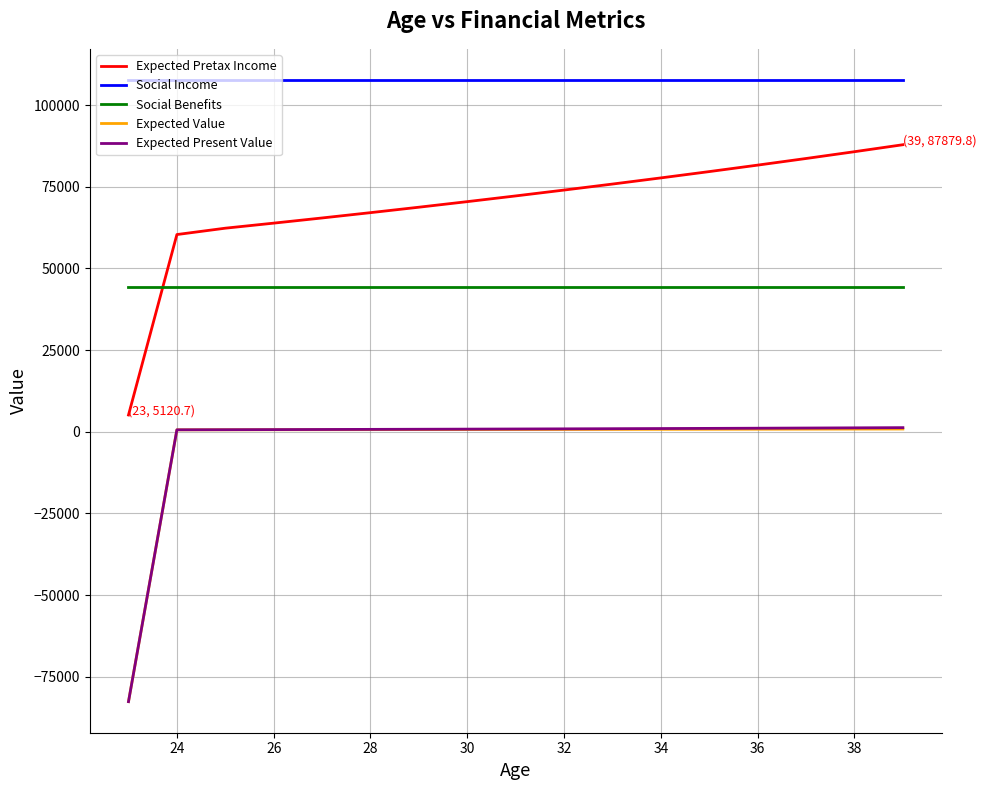

True or false: Expected Present Value and Social Income intersect in this chart.

False